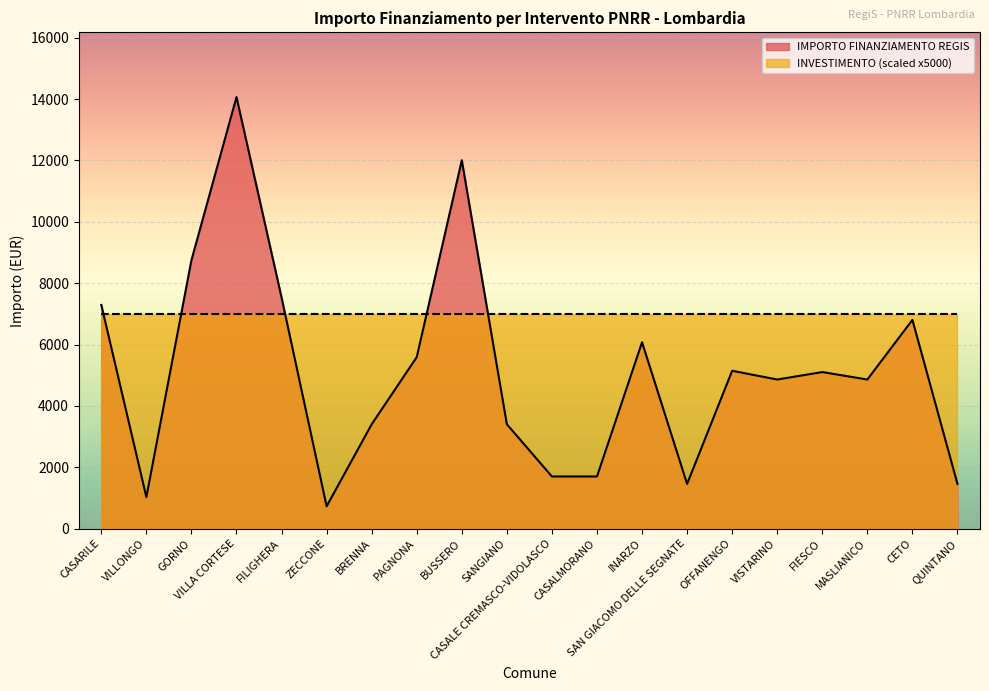

True or false: the data shows 2384 at QUINTANO.

False